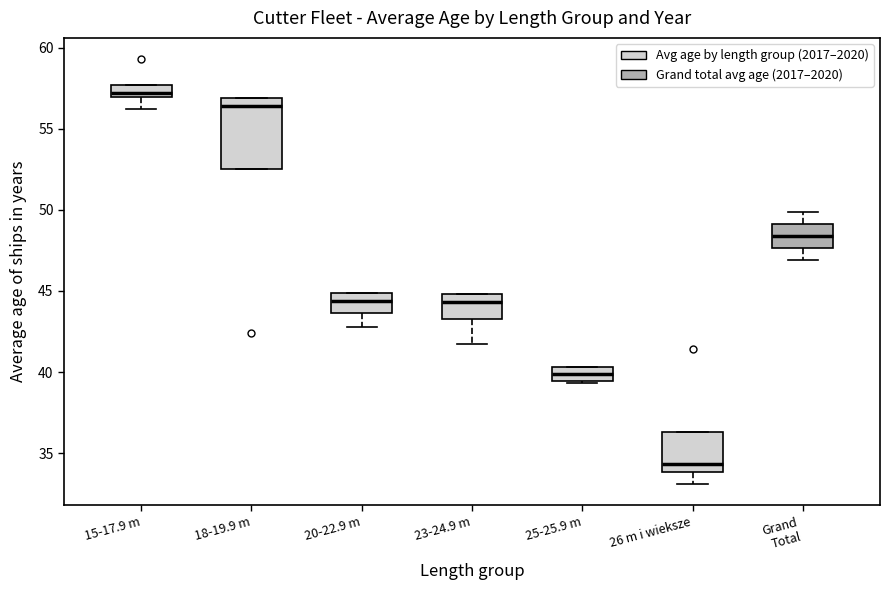

Reading left to right, transcribe this box plot: for each box, give where its median line is, the range the box spans, and where its two whiskers end, as read against the y-axis. The values are not printed on the chart, so give them approximately, as read against the axis.

15-17.9 m: median 57.0 (just above the box's lower edge), box 57.0 to 57.5, whiskers 56.0 to 57.5
18-19.9 m: median 56.5, box 52.5 to 57.0, whiskers 52.5 to 57.0
20-22.9 m: median 44.5, box 43.5 to 45.0, whiskers 43.0 to 45.0
23-24.9 m: median 44.5, box 43.5 to 45.0, whiskers 41.5 to 45.0
25-25.9 m: median 40.0, box 39.5 to 40.5, whiskers 39.5 (just below the box's lower edge) to 40.5
26 m i wieksze: median 34.5, box 34.0 to 36.5, whiskers 33.0 to 36.5
Grand Total: median 48.5, box 47.5 to 49.0, whiskers 47.0 to 50.0